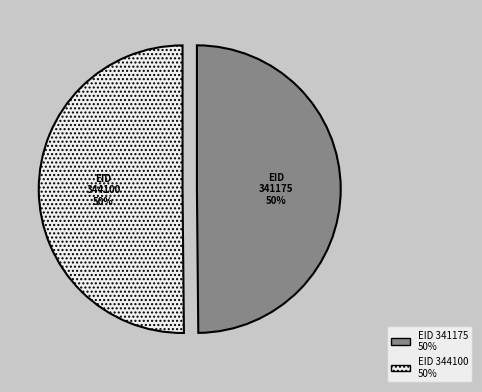

Is it true that 341175 is 59% of the pie?

False